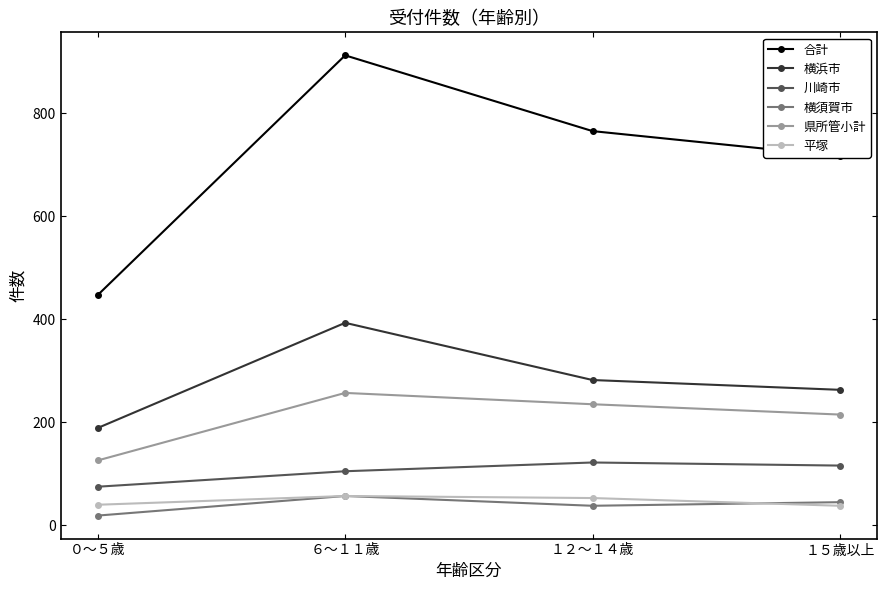

What is the difference between the second highest and second lowest values in the 平塚 series?

13